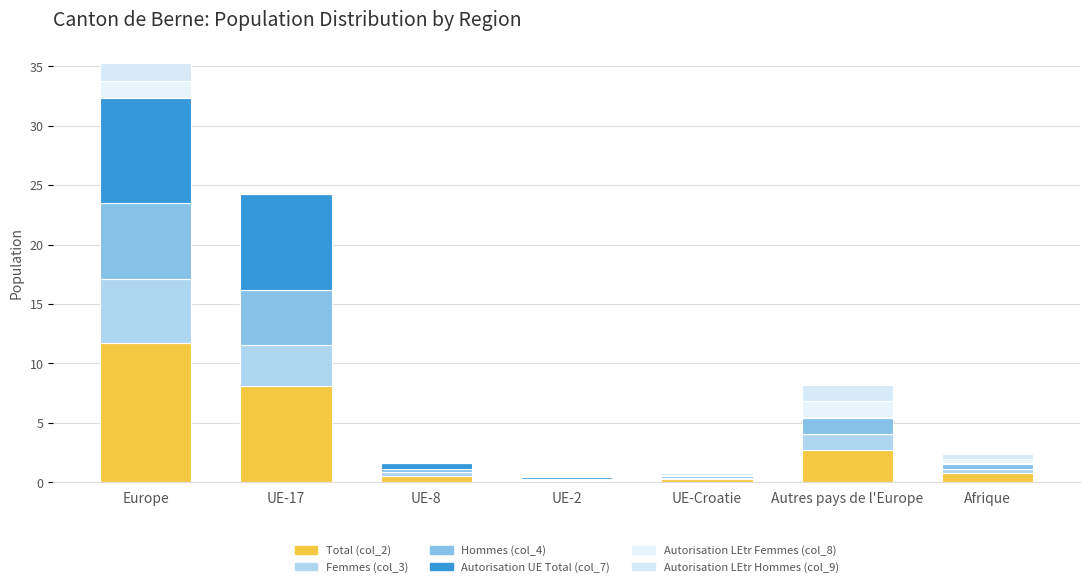

Does the chart contain stacked bars?

Yes